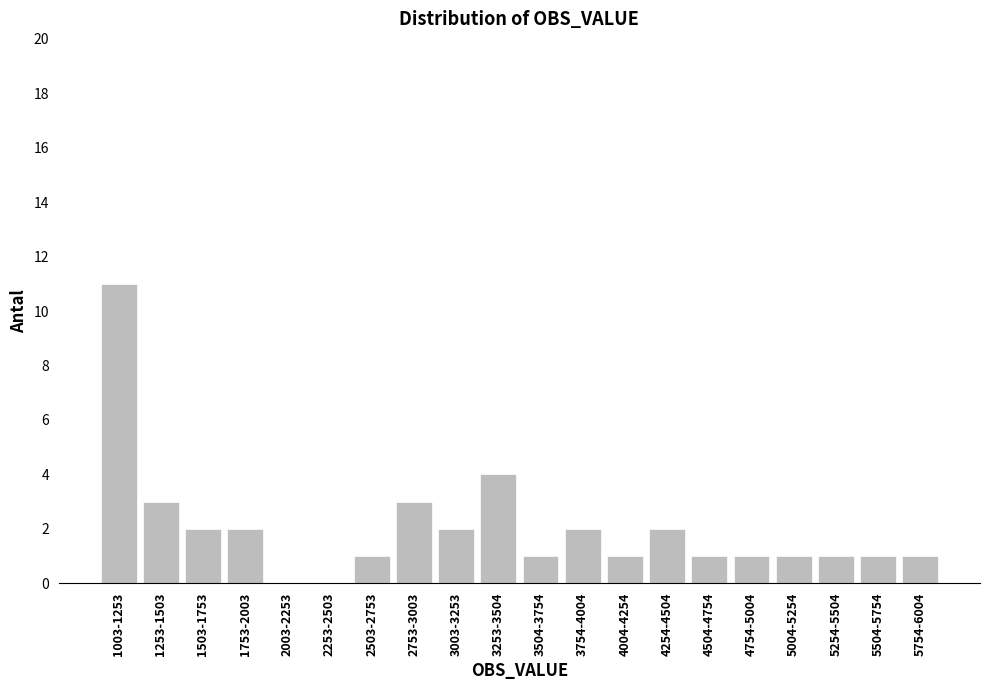

Reading right to left, transcribe all the data shown in this chart.

5754-6004=1	5504-5754=1	5254-5504=1	5004-5254=1	4754-5004=1	4504-4754=1	4254-4504=2	4004-4254=1	3754-4004=2	3504-3754=1	3253-3504=4	3003-3253=2	2753-3003=3	2503-2753=1	2253-2503=0	2003-2253=0	1753-2003=2	1503-1753=2	1253-1503=3	1003-1253=11